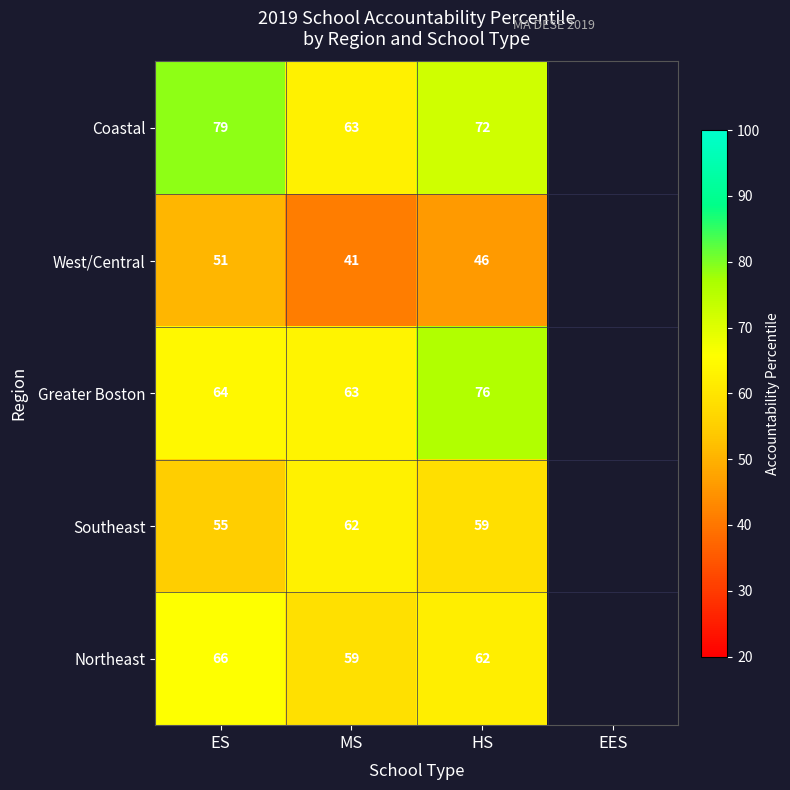

How many distinct data groups are displayed?

5